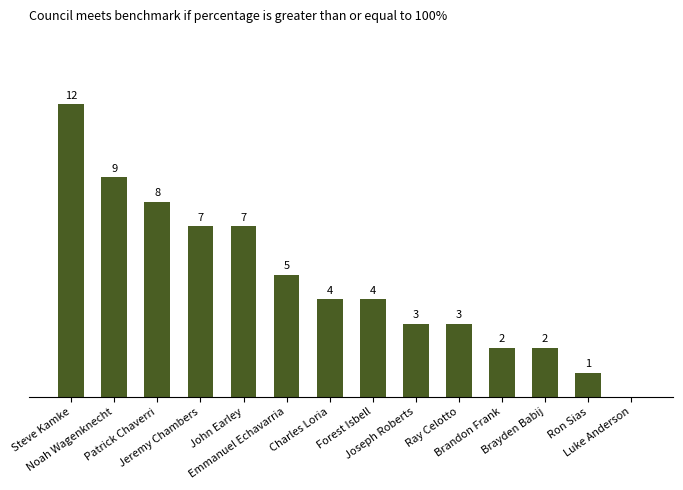

The value at Jeremy Chambers is 11. True or false?

False